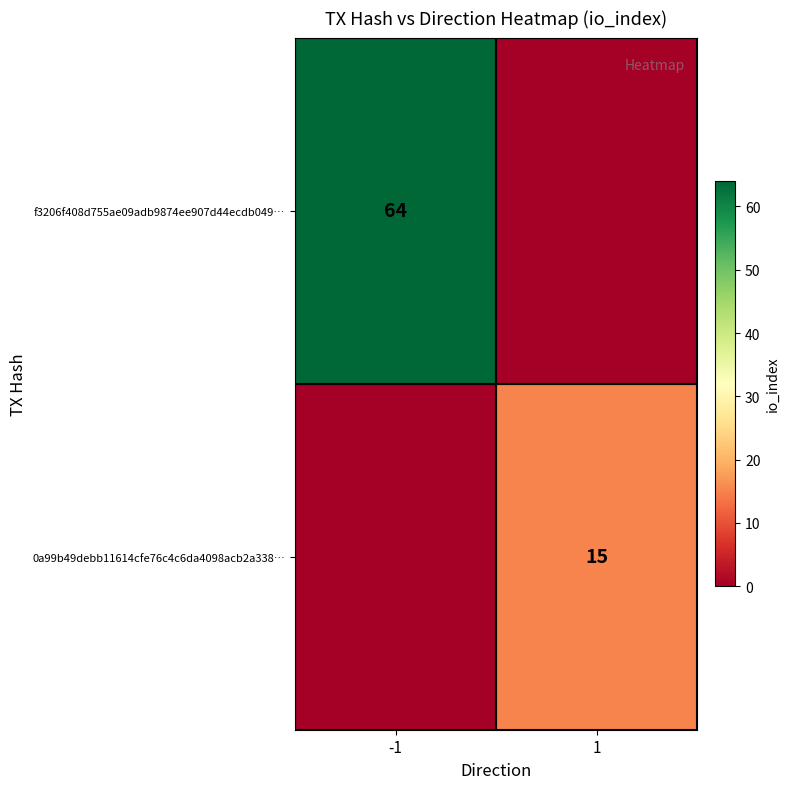

Is it true that f3206f408d755ae09adb9874ee907d44ecdb049… equals 85 at -1?

False